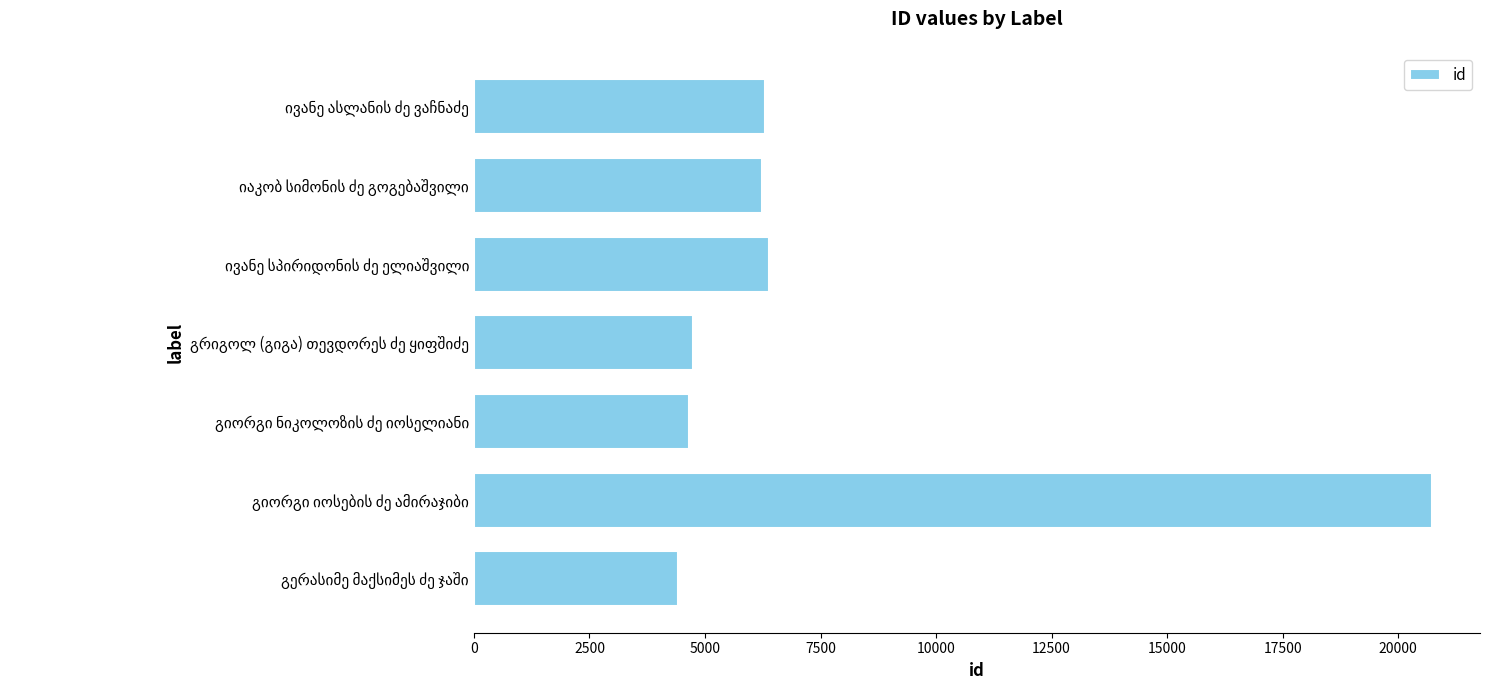

What is the difference between the maximum and second lowest values?

16082